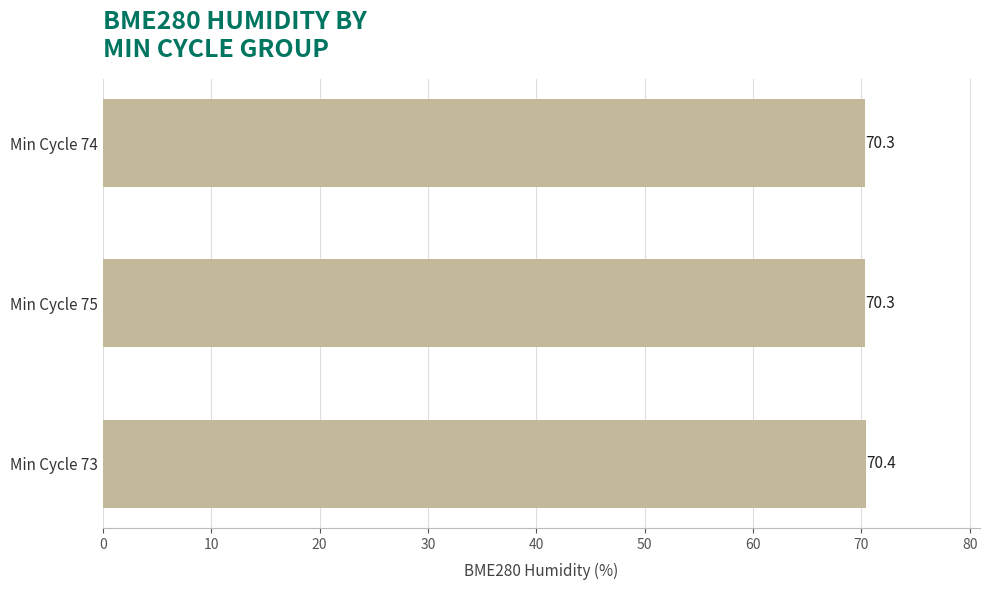

Approximately how many times larger is the value at Min Cycle 73 compared to Min Cycle 75?

1.0